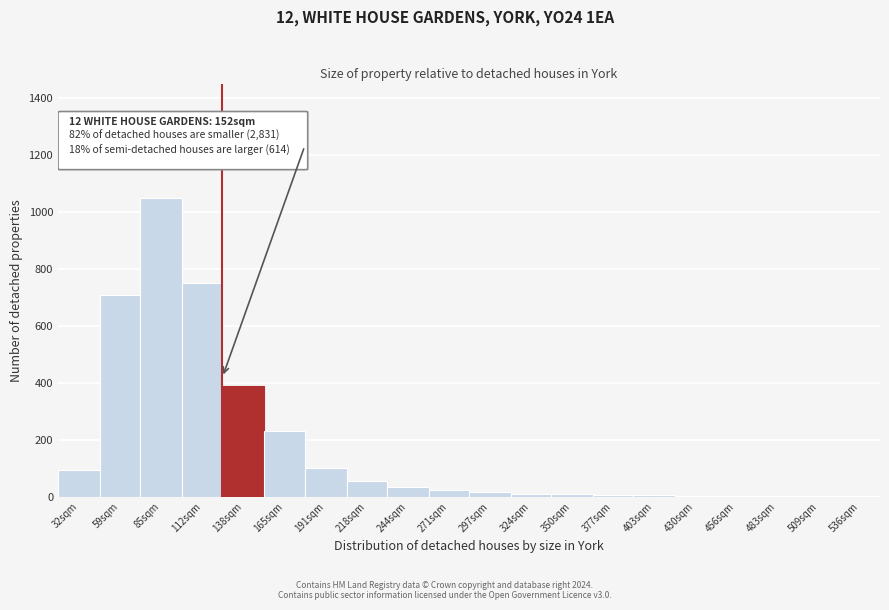

What is the change in value from 165sqm to 191sqm?

-130